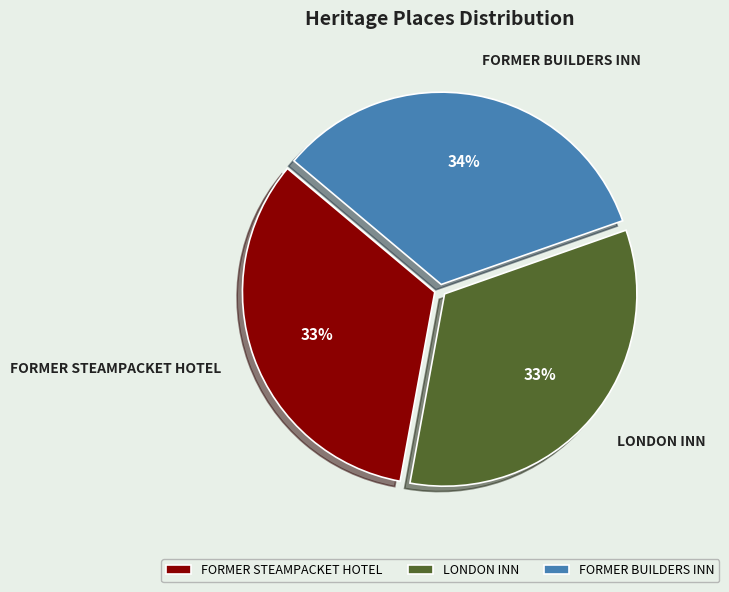

Is the sum of FORMER STEAMPACKET HOTEL and FORMER BUILDERS INN greater than half?

Yes